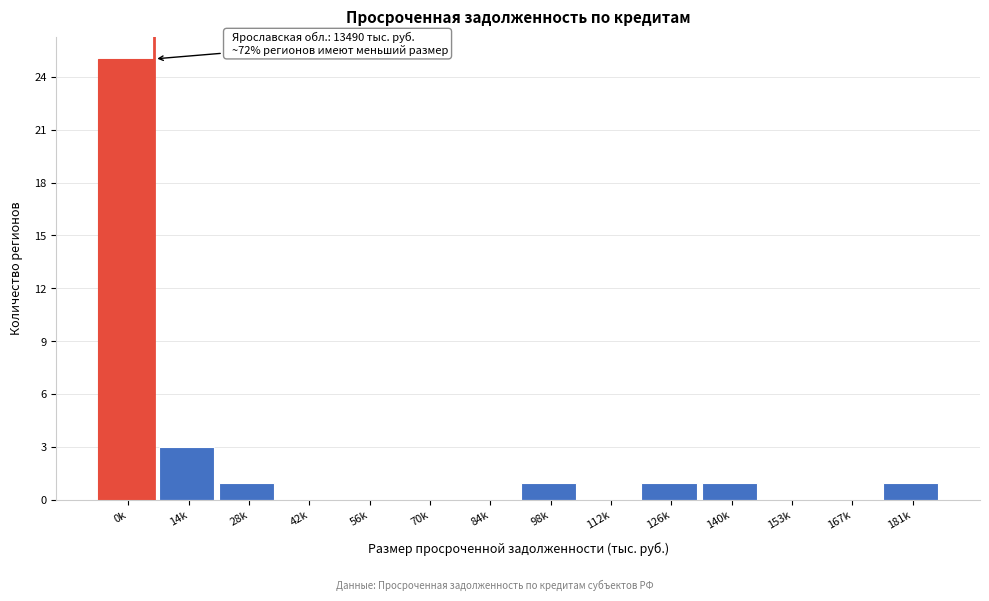

Reading right to left, extract all data points from this chart.

181k=1	167k=0	153k=0	140k=1	126k=1	112k=0	98k=1	84k=0	70k=0	56k=0	42k=0	28k=1	14k=3	0k=25